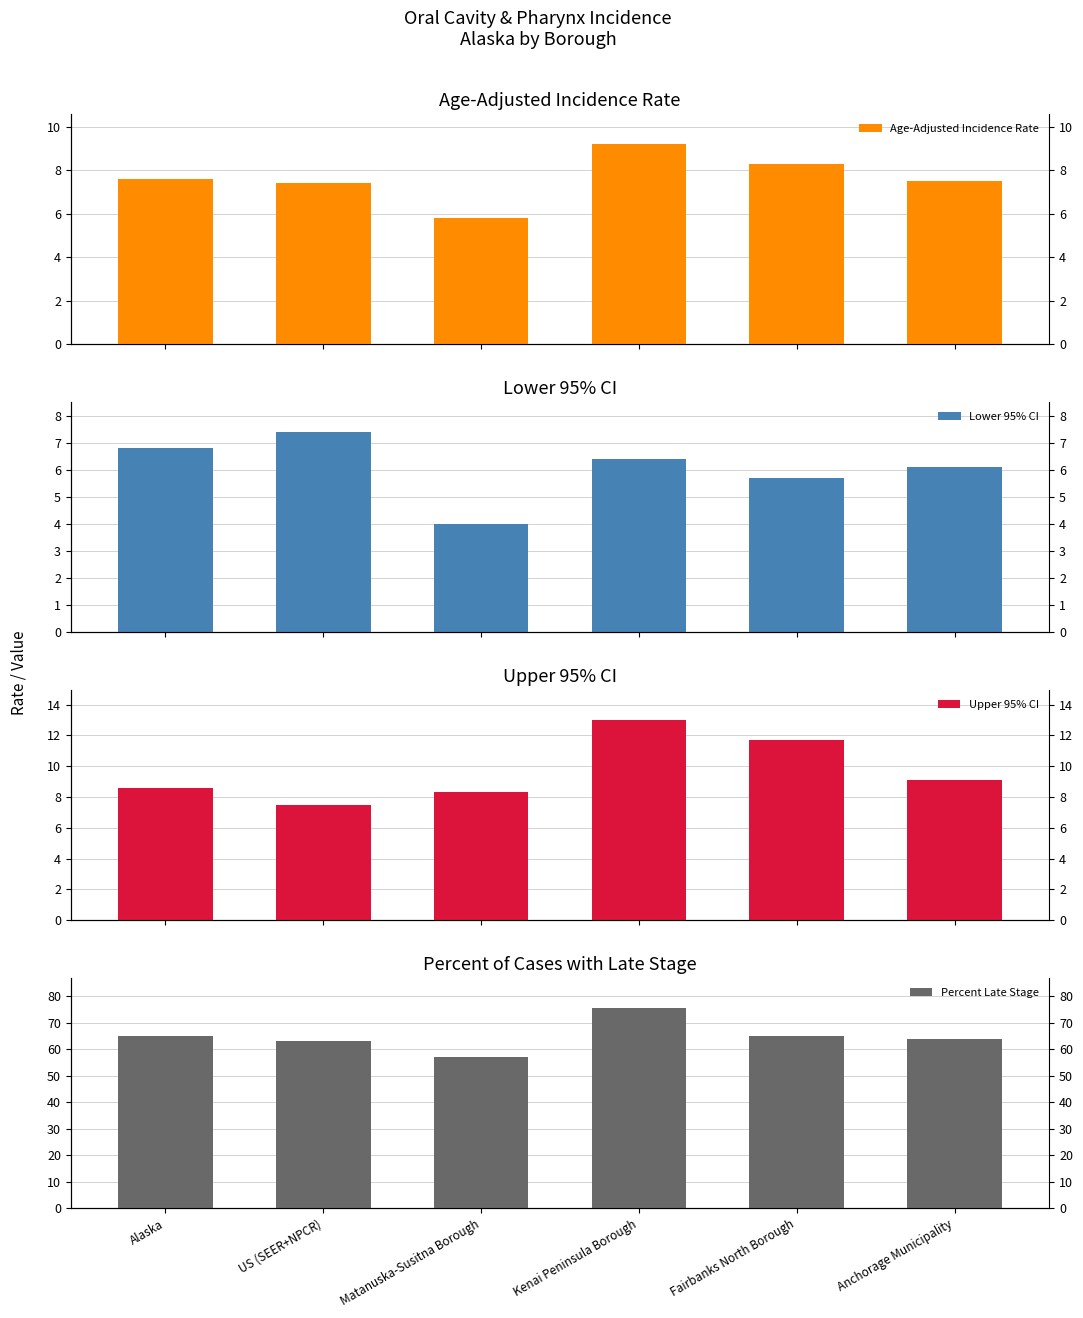

The value of Age-Adjusted Incidence Rate at Alaska is 1.7. True or false?

False